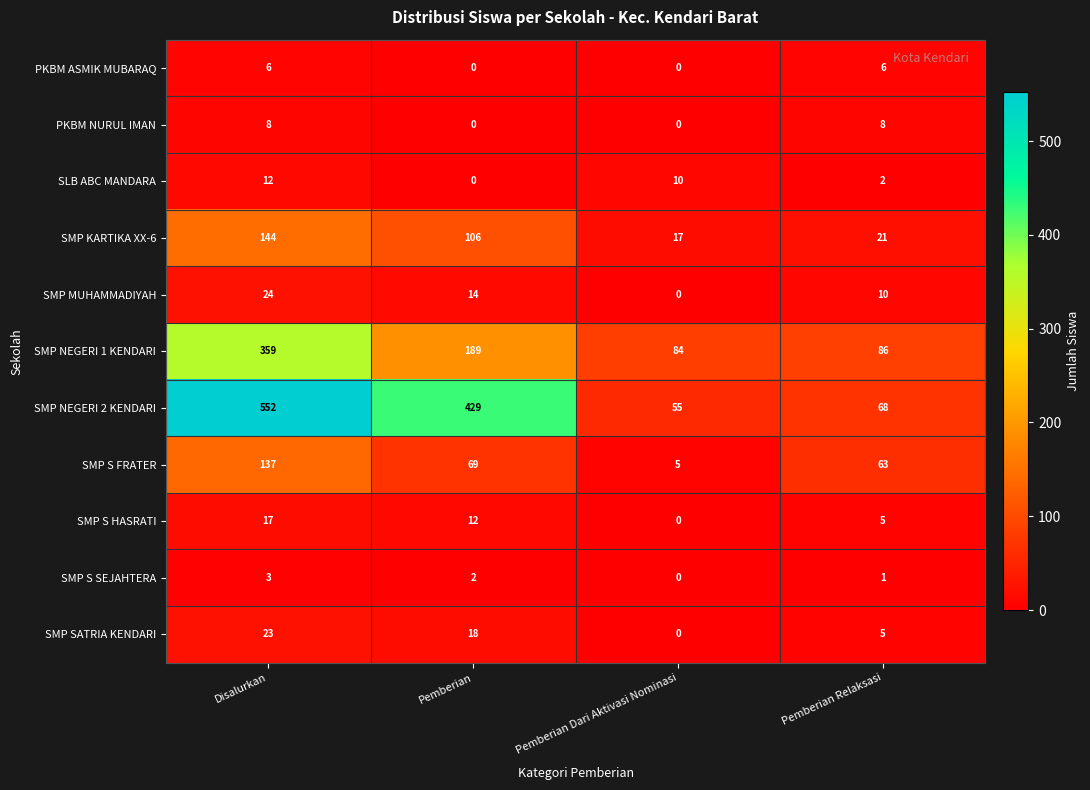

List the labels in order of SMP MUHAMMADIYAH value, smallest first.

Pemberian Dari Aktivasi Nominasi, Pemberian Relaksasi, Pemberian, Disalurkan